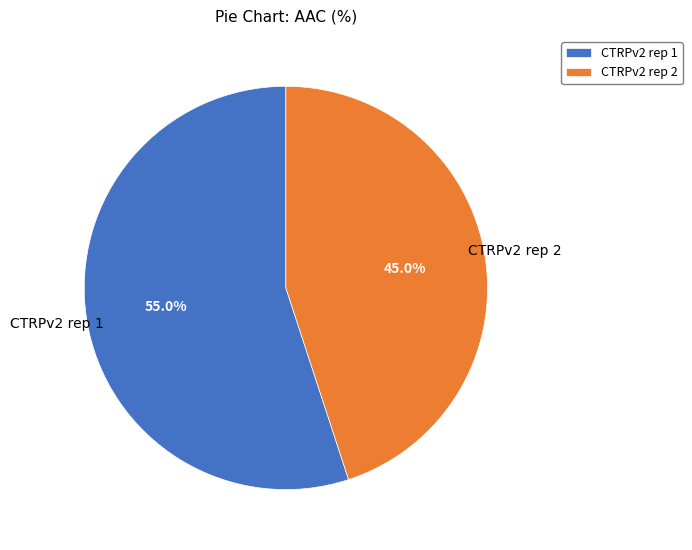

Count the number of slices in the pie.

2